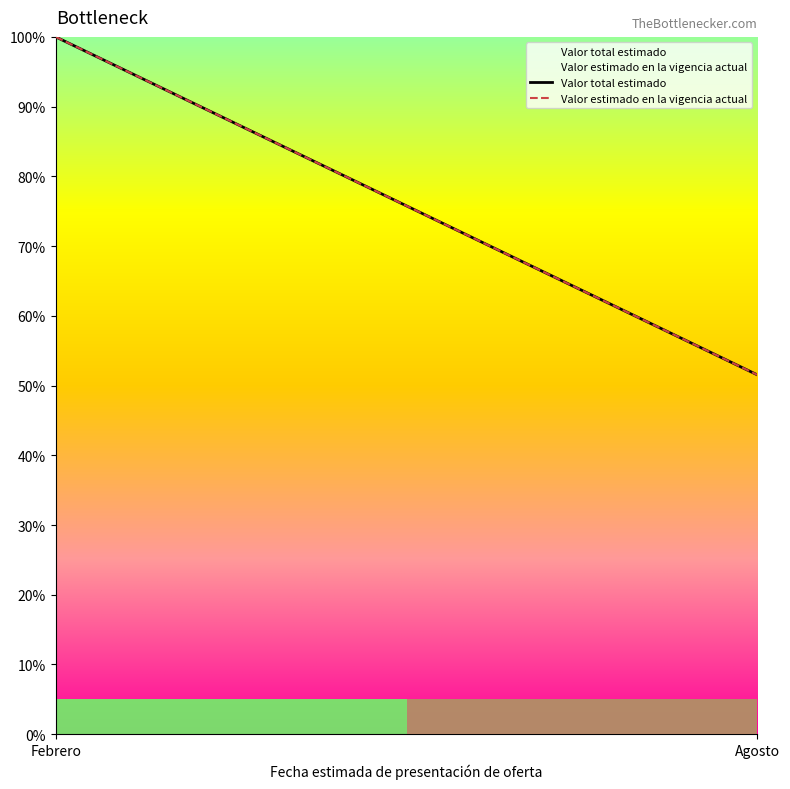

At which category is the sum across all series the highest?

Febrero